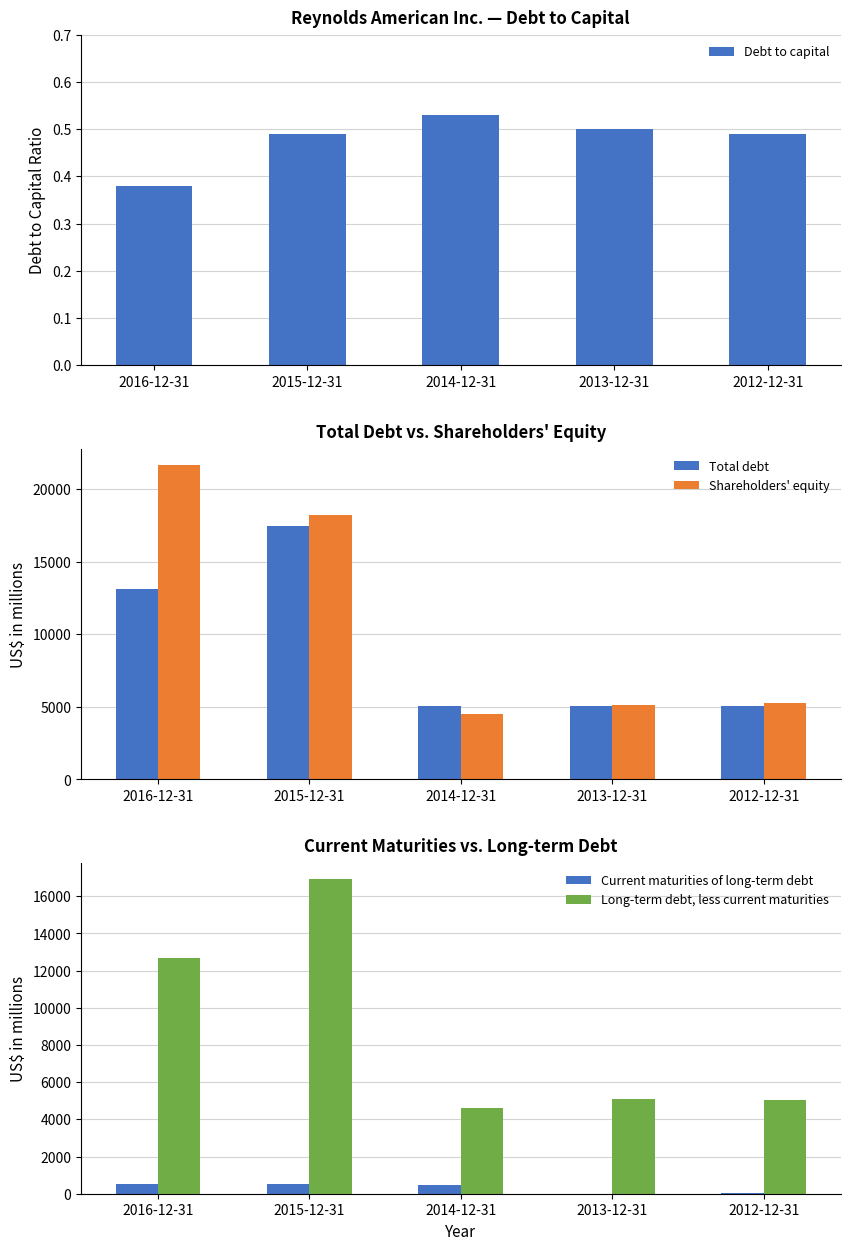

At which label does Total debt first exceed 5099?

2016-12-31